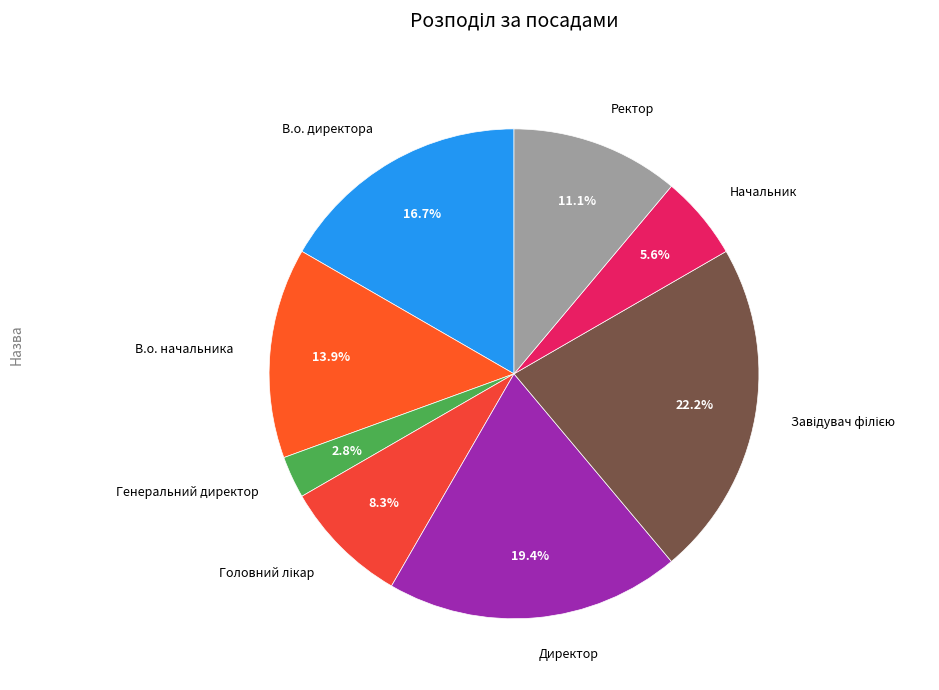

How much of the chart is everything except Генеральний директор?

97.2%